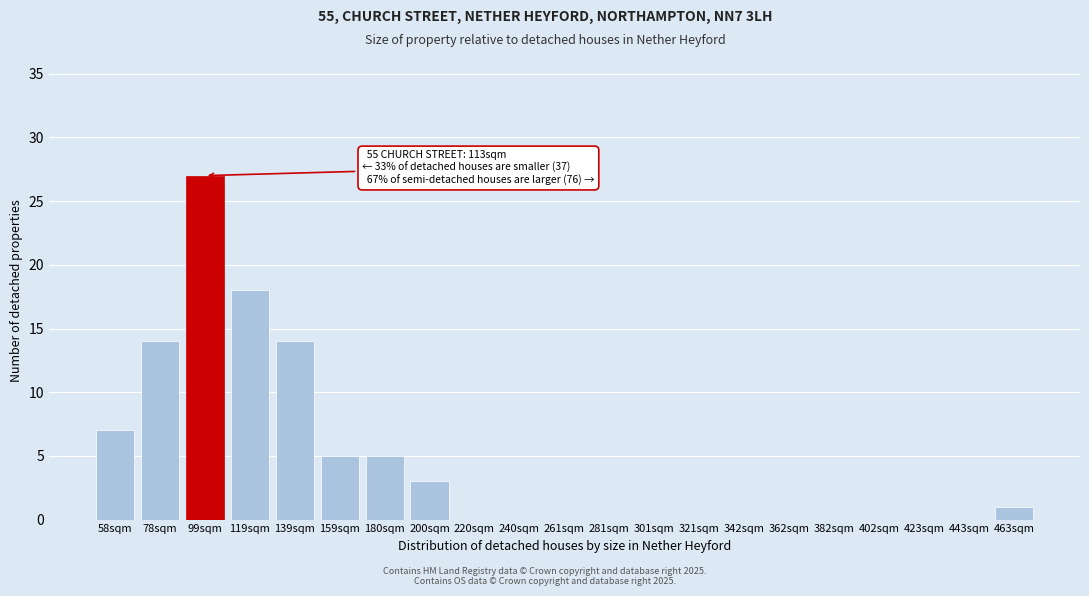

Reading left to right, extract all data points from this chart.

58sqm=7	78sqm=14	99sqm=27	119sqm=18	139sqm=14	159sqm=5	180sqm=5	200sqm=3	220sqm=0	240sqm=0	261sqm=0	281sqm=0	301sqm=0	321sqm=0	342sqm=0	362sqm=0	382sqm=0	402sqm=0	423sqm=0	443sqm=0	463sqm=1